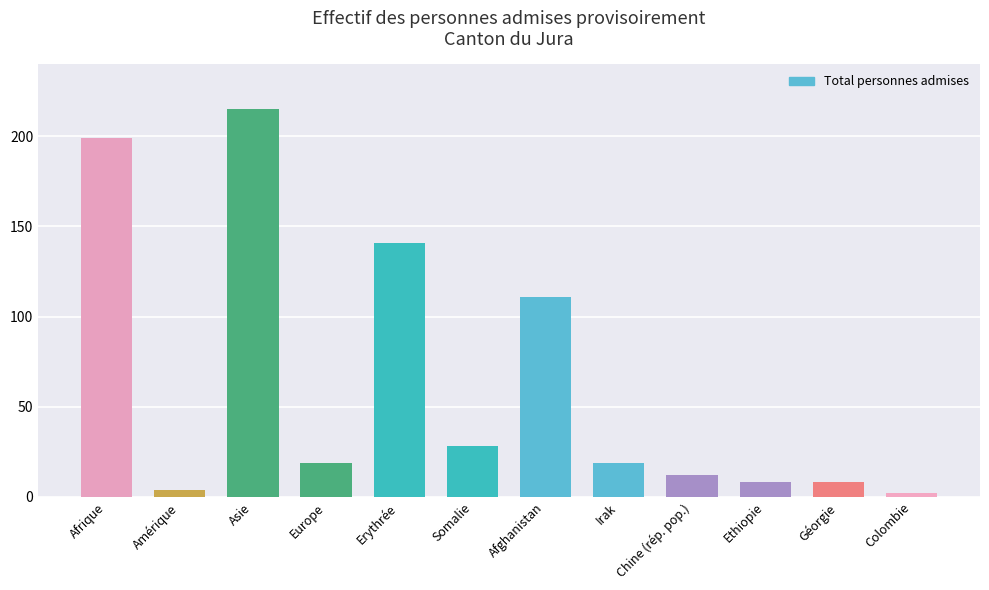

What position from the right is Erythrée?

8